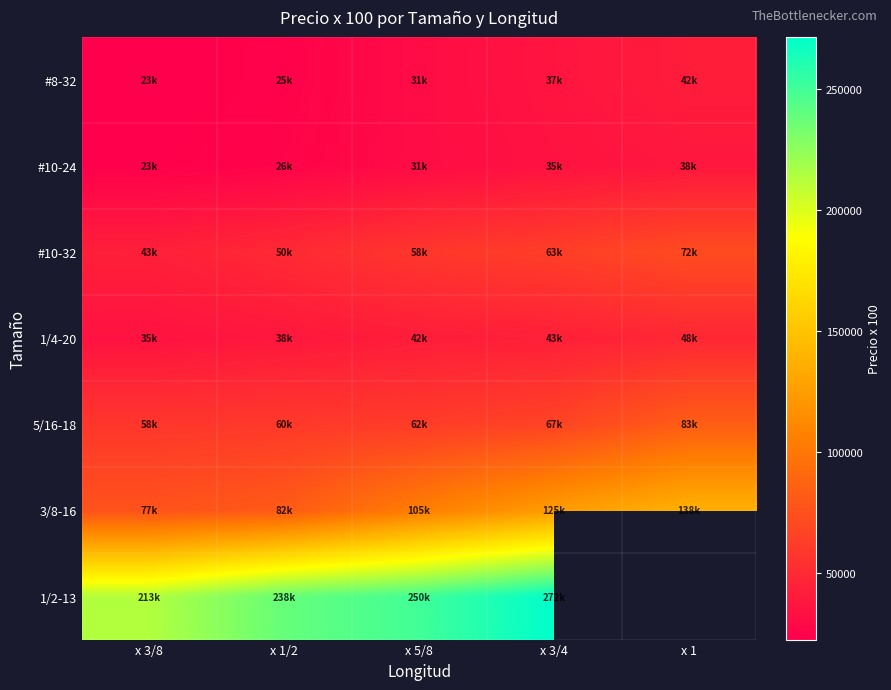

What is the sum of the #8-32 values at x 3/8 and x 3/4?

59333.4